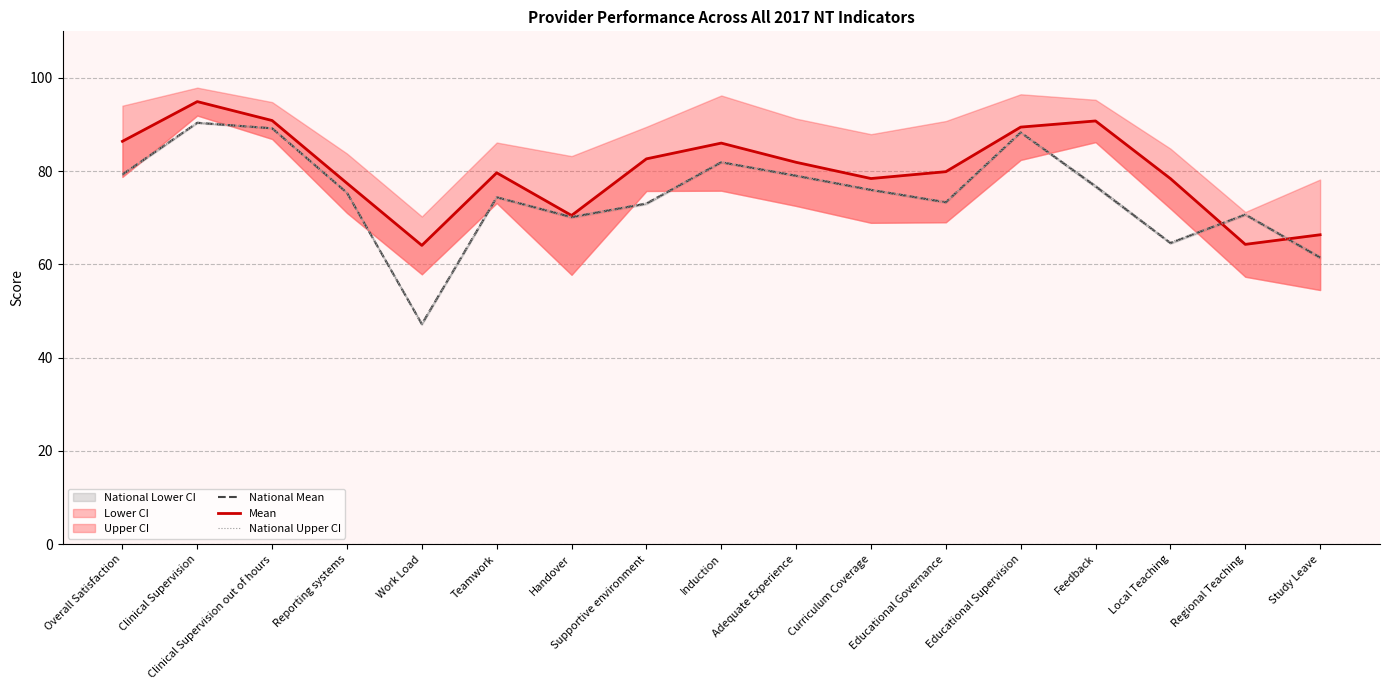

Does the chart have visible grid lines?

Yes